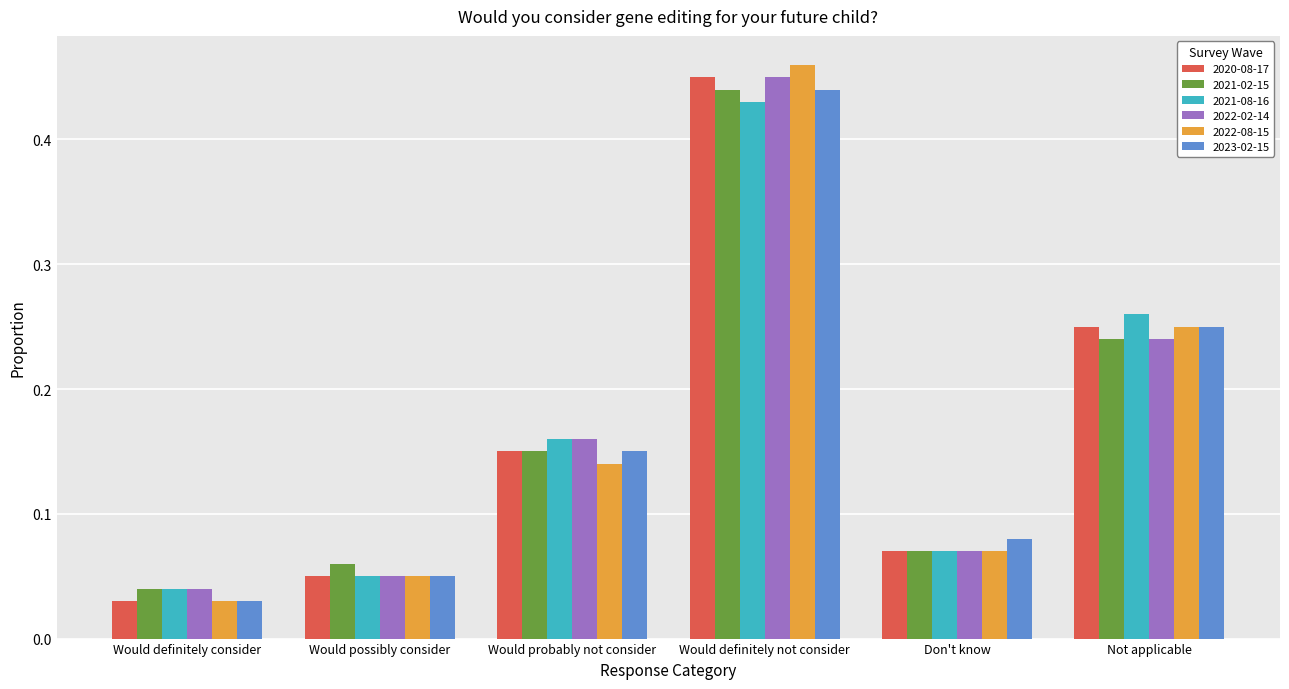

Which series changed the most between Would definitely consider and Don't know?

2023-02-15